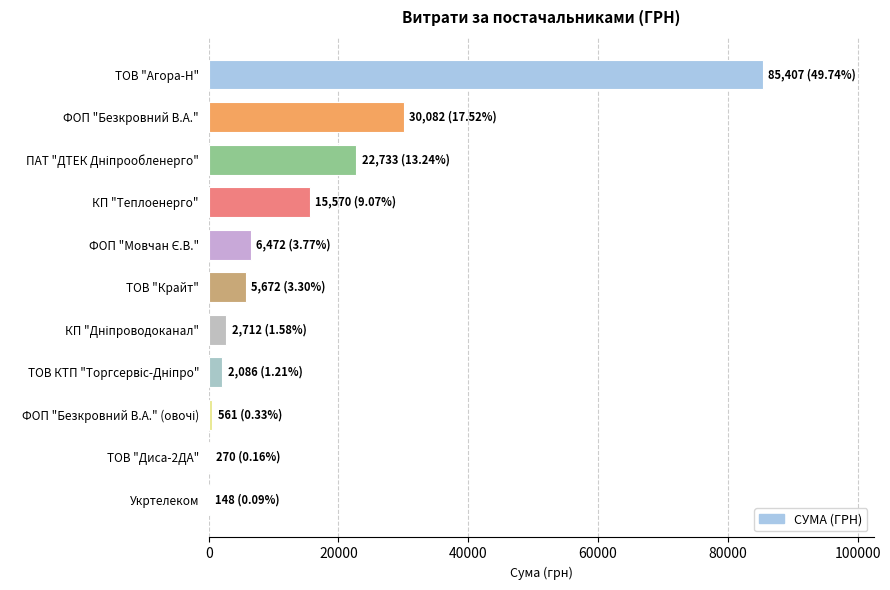

What is the sum of all values?

171713.3